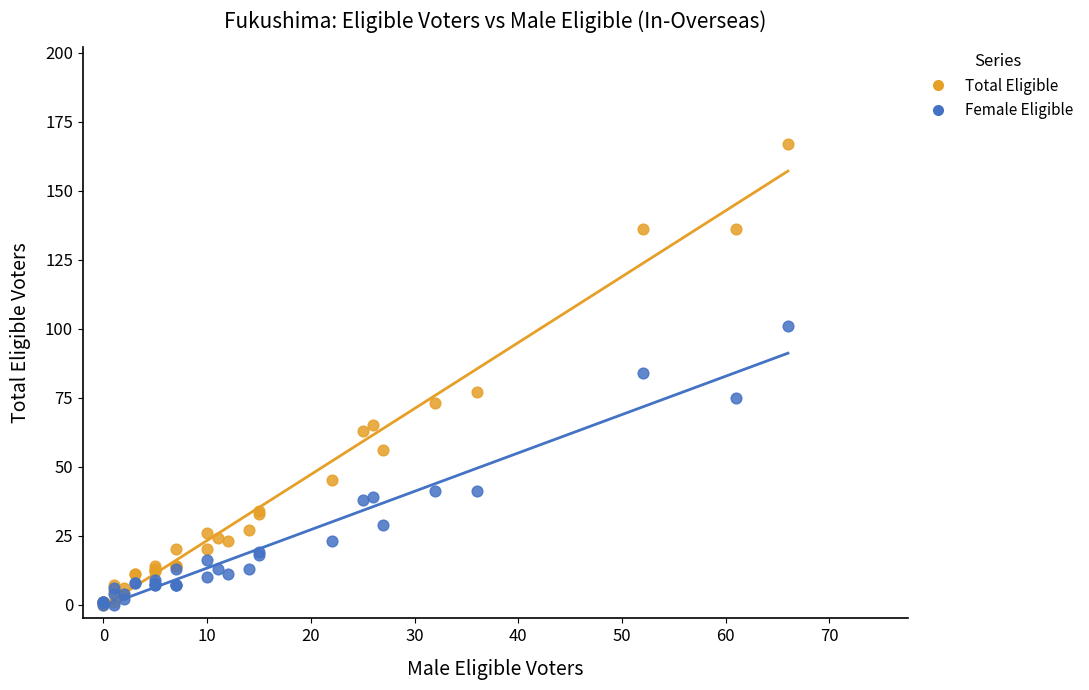

Which series has the largest Y range (max minus min)?

Total Eligible